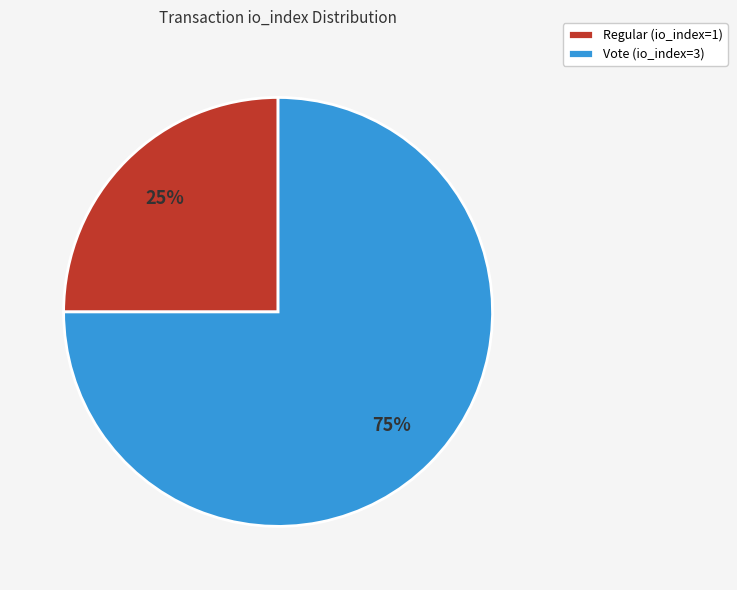

To the nearest percent, what portion does Vote (io_index=3) represent?

75%